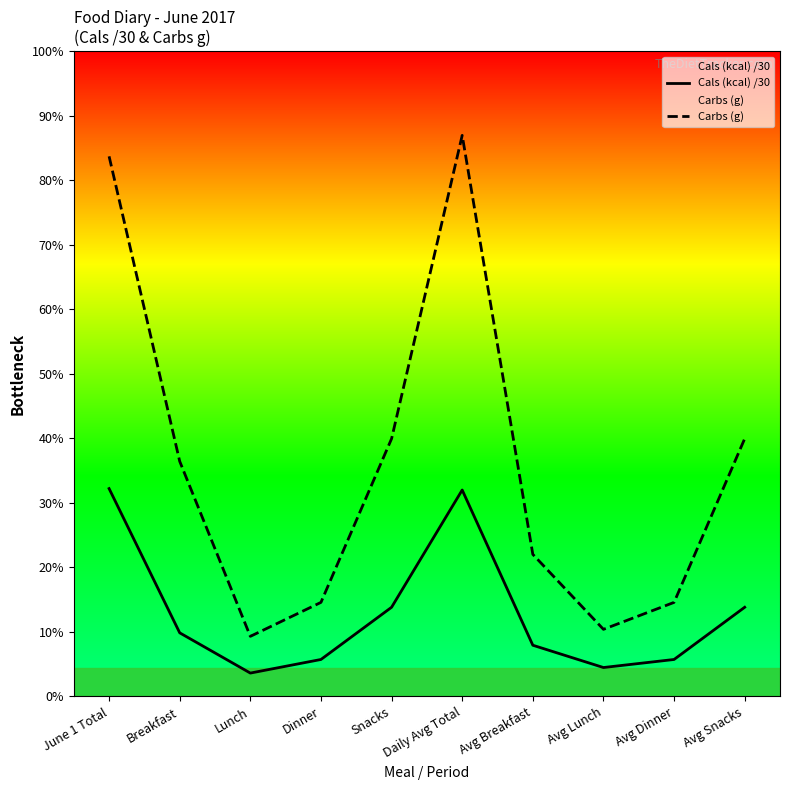

Rank the categories by Carbs (g) value from lowest to highest.

Lunch, Avg Lunch, Dinner, Avg Dinner, Avg Breakfast, Breakfast, Snacks, Avg Snacks, June 1 Total, Daily Avg Total